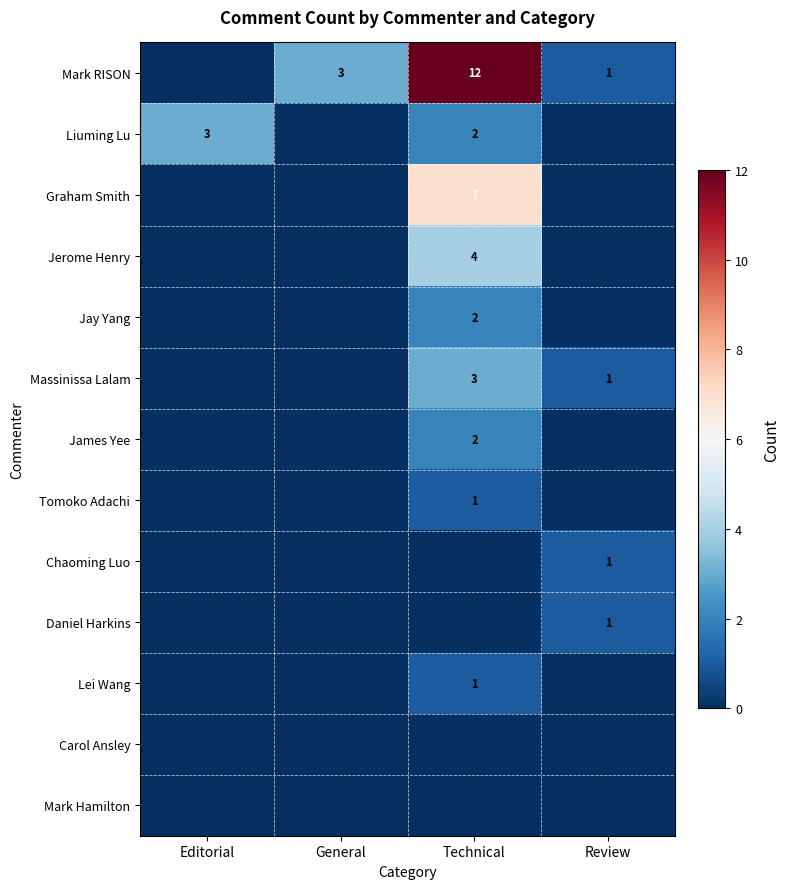

Is it true that Liuming Lu equals 5 at Editorial?

False